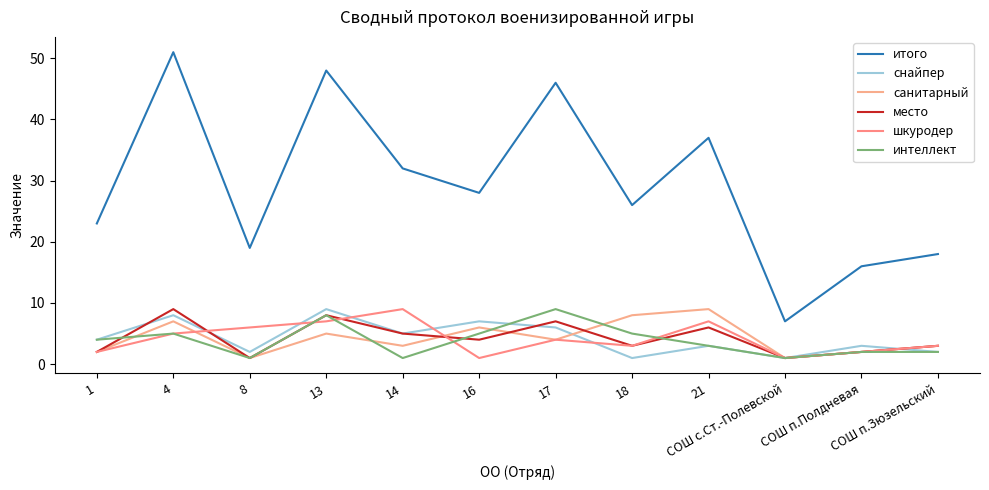

Is this an area chart (filled region under the line)?

No